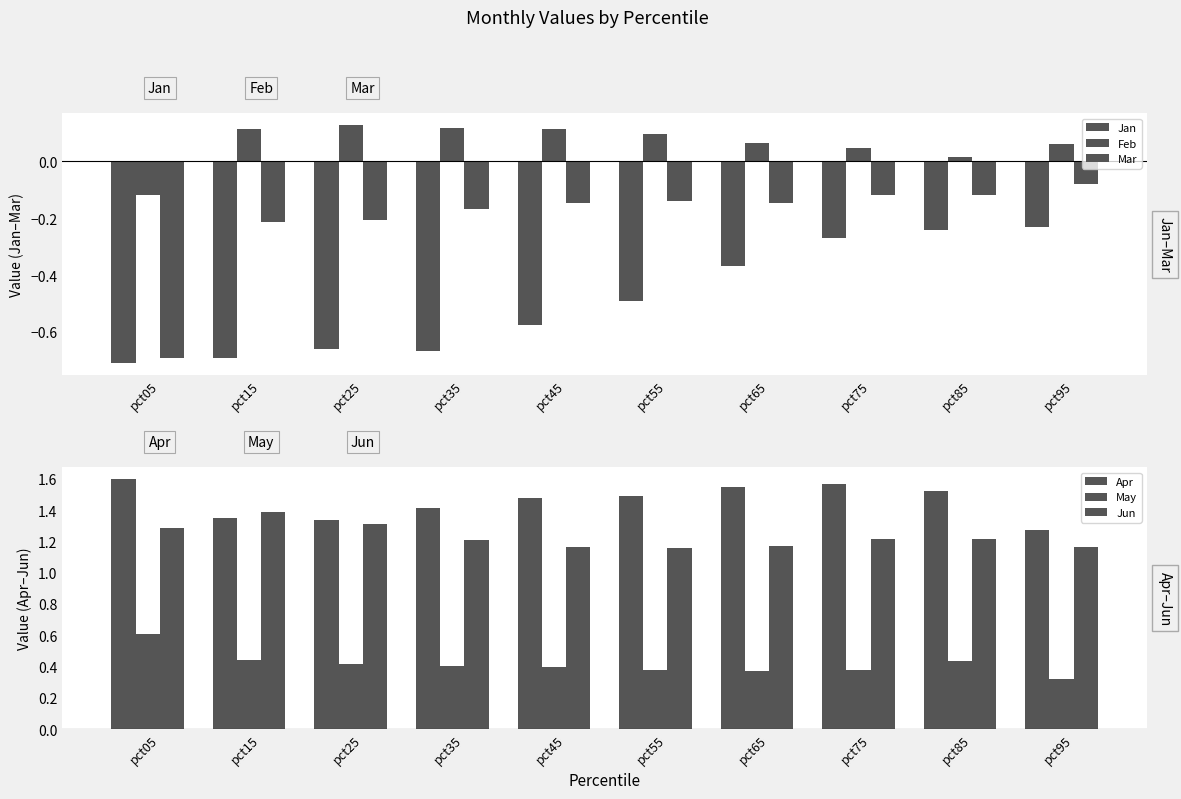

Where does the Feb series first go above 0?

pct15